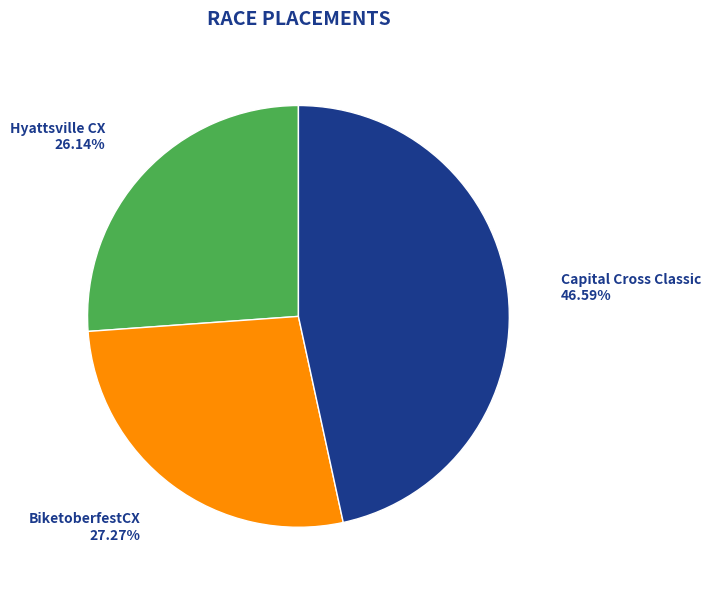

Does any single category account for the majority?

No